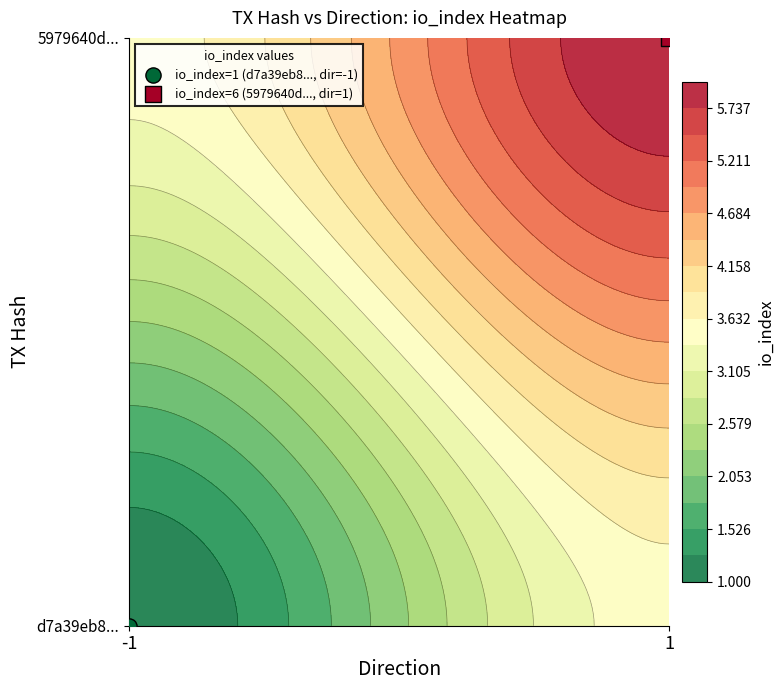

Which has a higher value, -1 or 1?

1